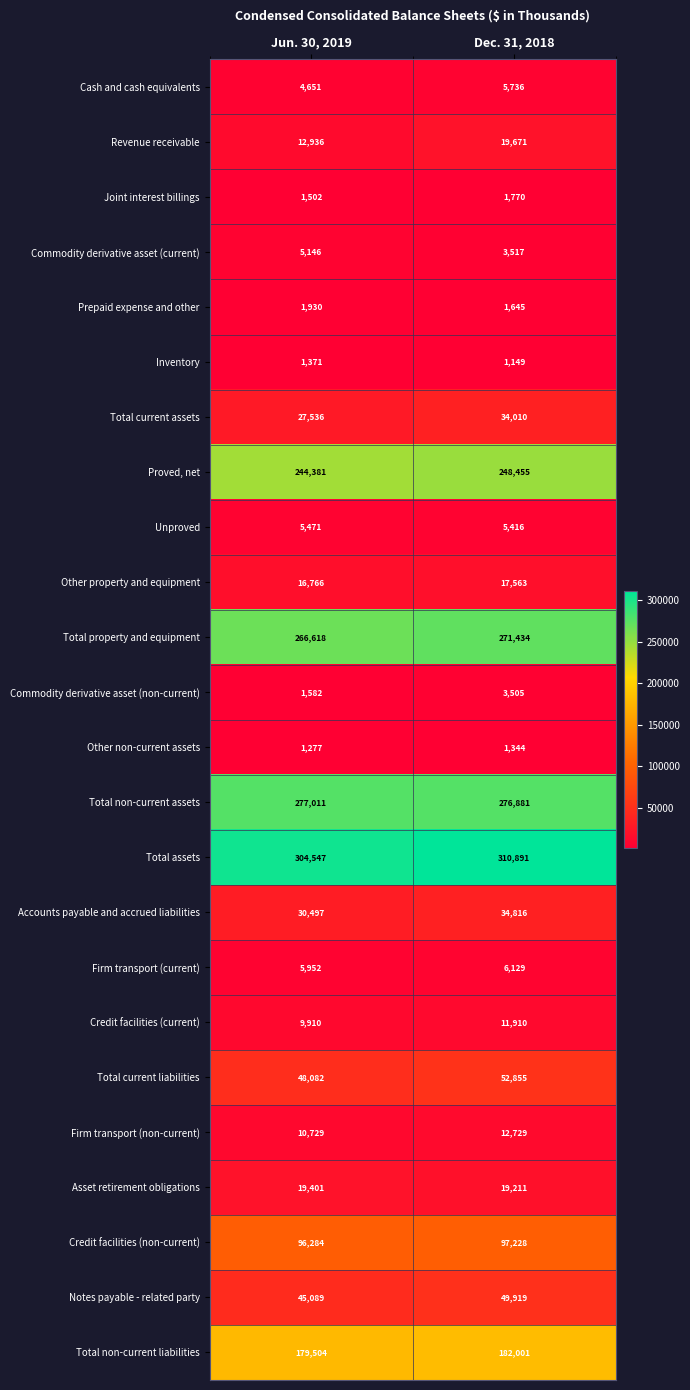

List the series in order of their peak value, lowest first.

Other non-current assets, Inventory, Joint interest billings, Prepaid expense and other, Commodity derivative asset (non-current), Commodity derivative asset (current), Unproved, Cash and cash equivalents, Firm transport (current), Credit facilities (current), Firm transport (non-current), Other property and equipment, Asset retirement obligations, Revenue receivable, Total current assets, Accounts payable and accrued liabilities, Notes payable - related party, Total current liabilities, Credit facilities (non-current), Total non-current liabilities, Proved, net, Total property and equipment, Total non-current assets, Total assets